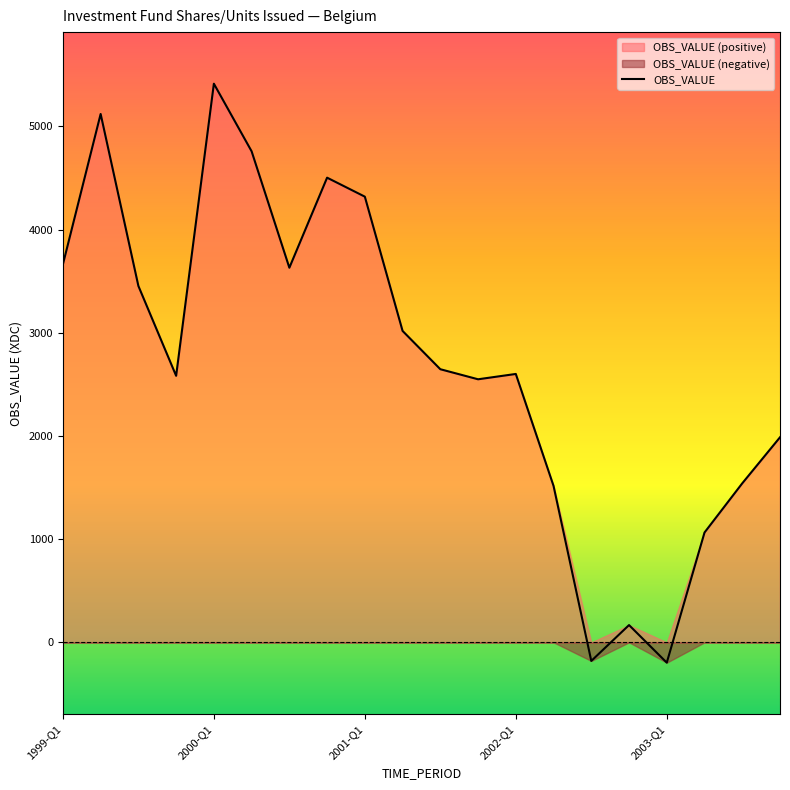

Reading left to right, list all the values displayed in this chart.

3663.6	5121.0	3454.1	2583.4	5414.4	4759.1	3630.9	4503.7	4319.7	3018.3	2647.2	2549.7	2601.3	1516.2	-179.9	167.5	-196.7	1064.7	1541.4	1987.6